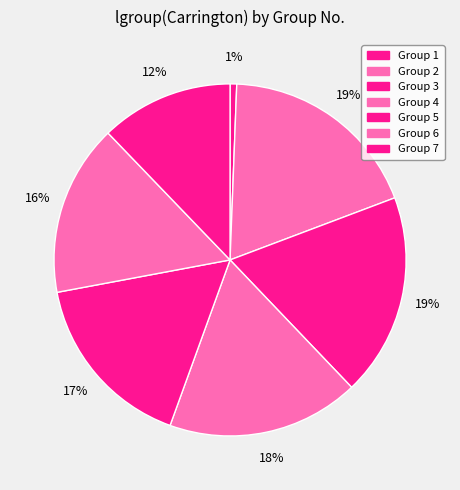

Which slice is the smallest?

Group 1